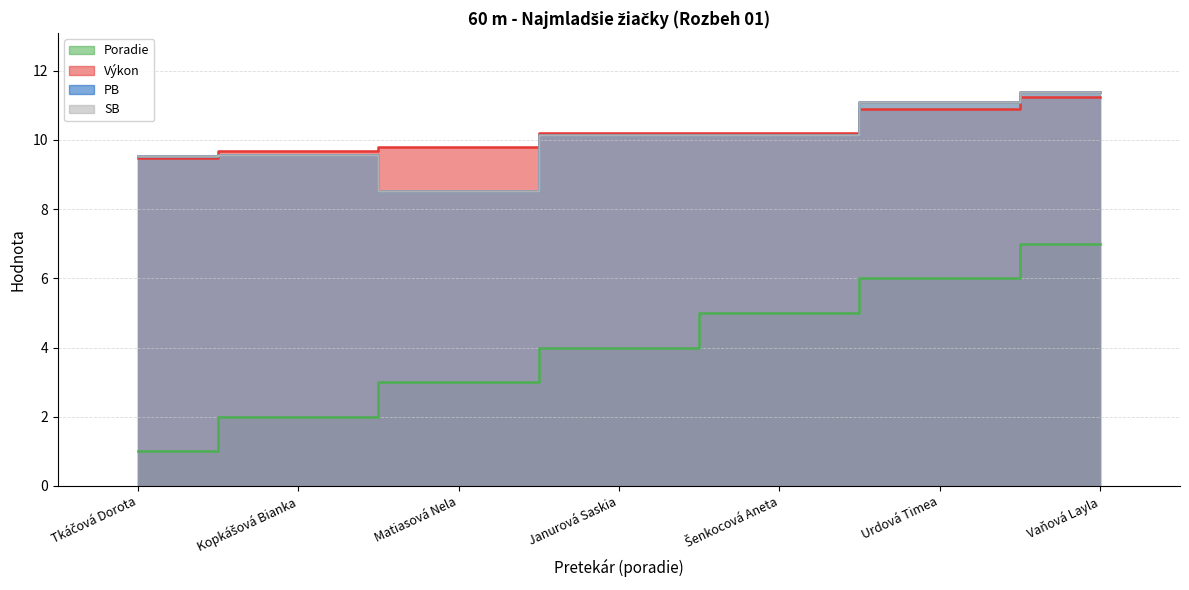

Reading left to right, what are all the values shown in this chart?

Poradie: 1.0	2.0	3.0	4.0	5.0	6.0	7.0
Výkon: 9.5	9.7	9.8	10.2	10.2	10.9	11.2
PB: 9.6	9.6	8.5	10.1	10.2	11.1	11.4
SB: 9.6	9.6	8.5	10.1	10.2	11.1	11.4